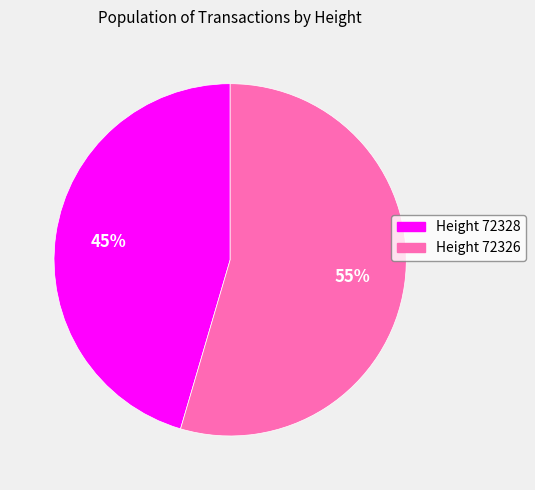

Count the number of slices in the pie.

2